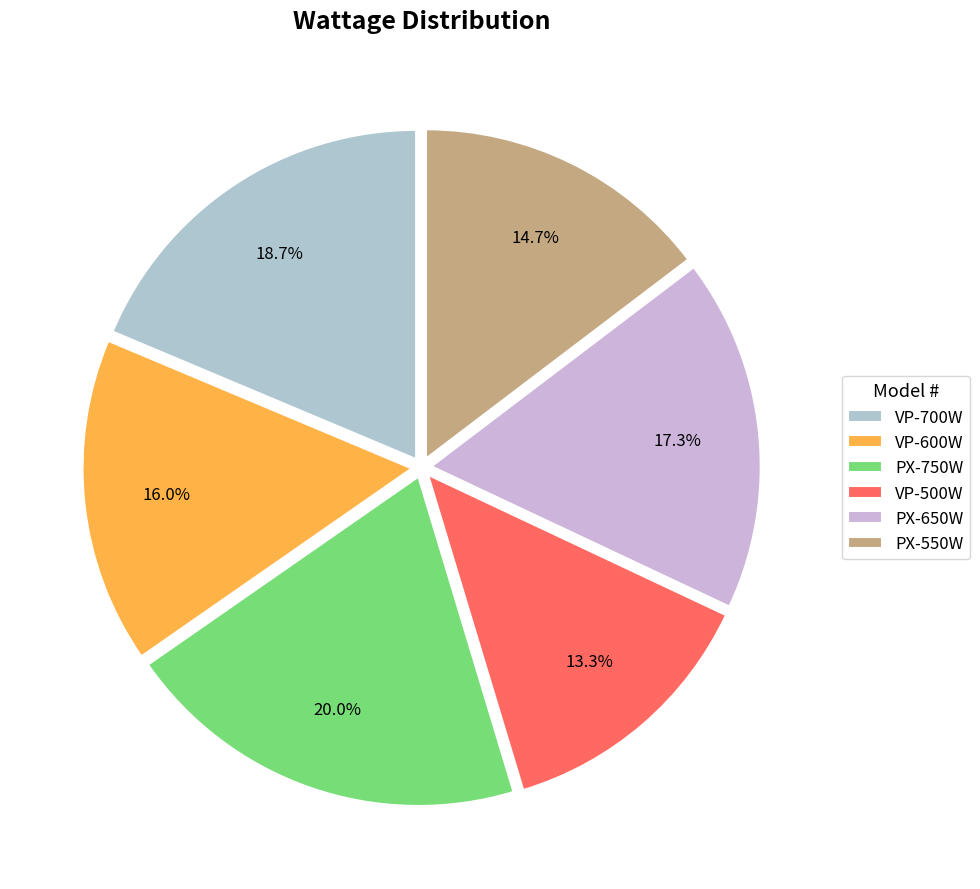

Is there any slice that represents more than half of the pie?

No